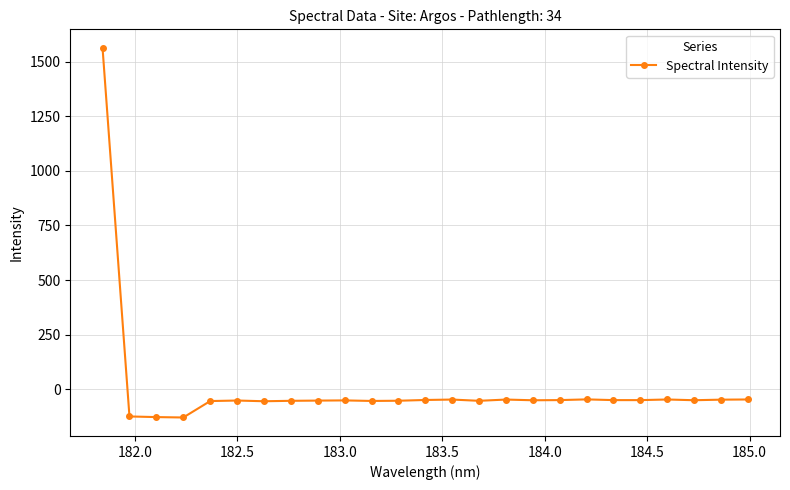

What is the difference between the maximum and minimum values?

1692.5